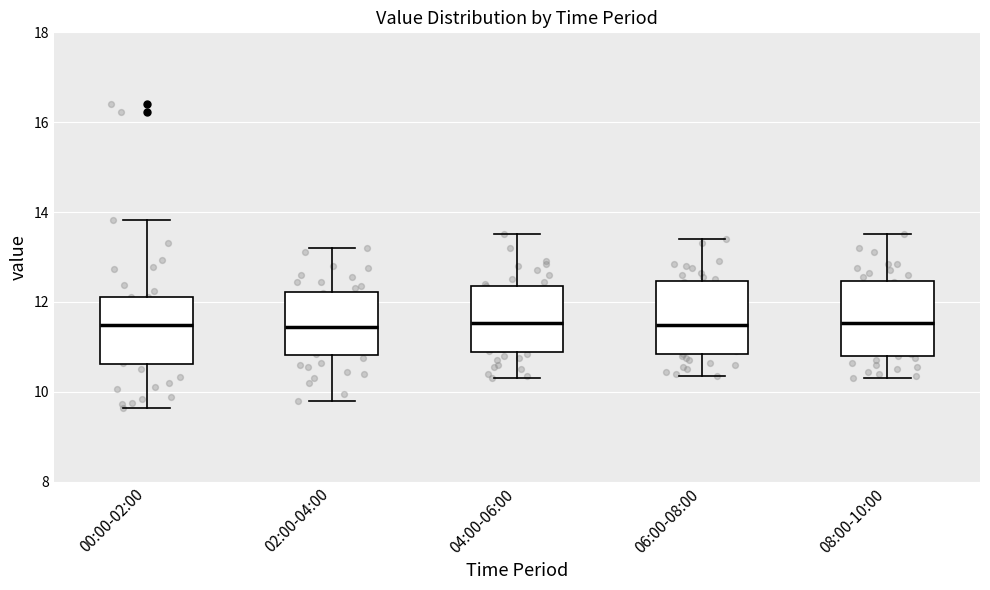

Reading left to right, transcribe this box plot: for each box, give where its median line is, the range the box spans, and where its two whiskers end, as read against the y-axis. The values are not printed on the chart, so give them approximately, as read against the axis.

00:00-02:00: median 11.4, box 10.6 to 12.2, whiskers 9.6 to 13.8
02:00-04:00: median 11.4, box 10.8 to 12.2, whiskers 9.8 to 13.2
04:00-06:00: median 11.6, box 10.8 to 12.4, whiskers 10.4 to 13.6
06:00-08:00: median 11.4, box 10.8 to 12.4, whiskers 10.4 to 13.4
08:00-10:00: median 11.6, box 10.8 to 12.4, whiskers 10.4 to 13.6